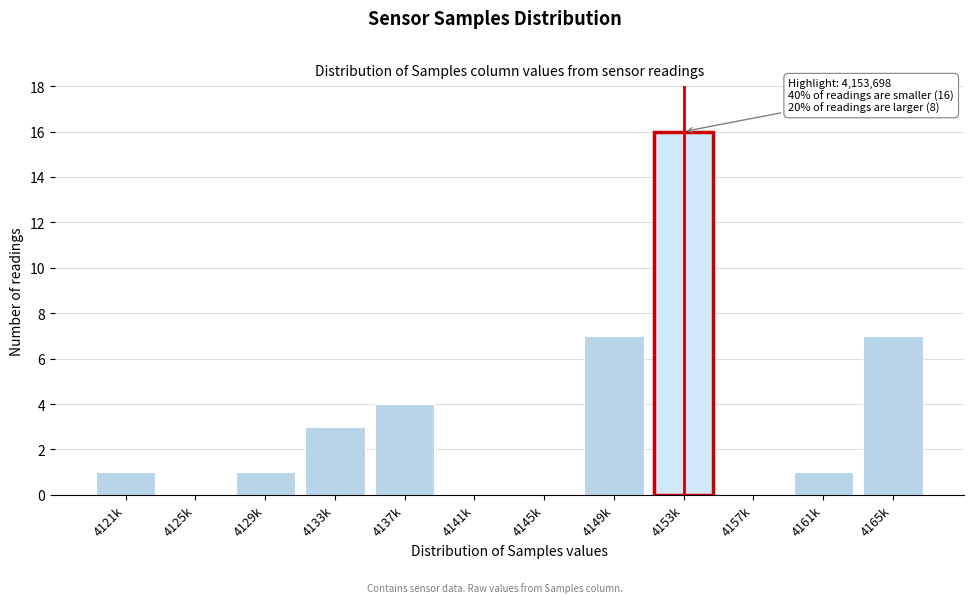

Reading left to right, transcribe all the data shown in this chart.

4121k=1	4125k=0	4129k=1	4133k=3	4137k=4	4141k=0	4145k=0	4149k=7	4153k=16	4157k=0	4161k=1	4165k=7